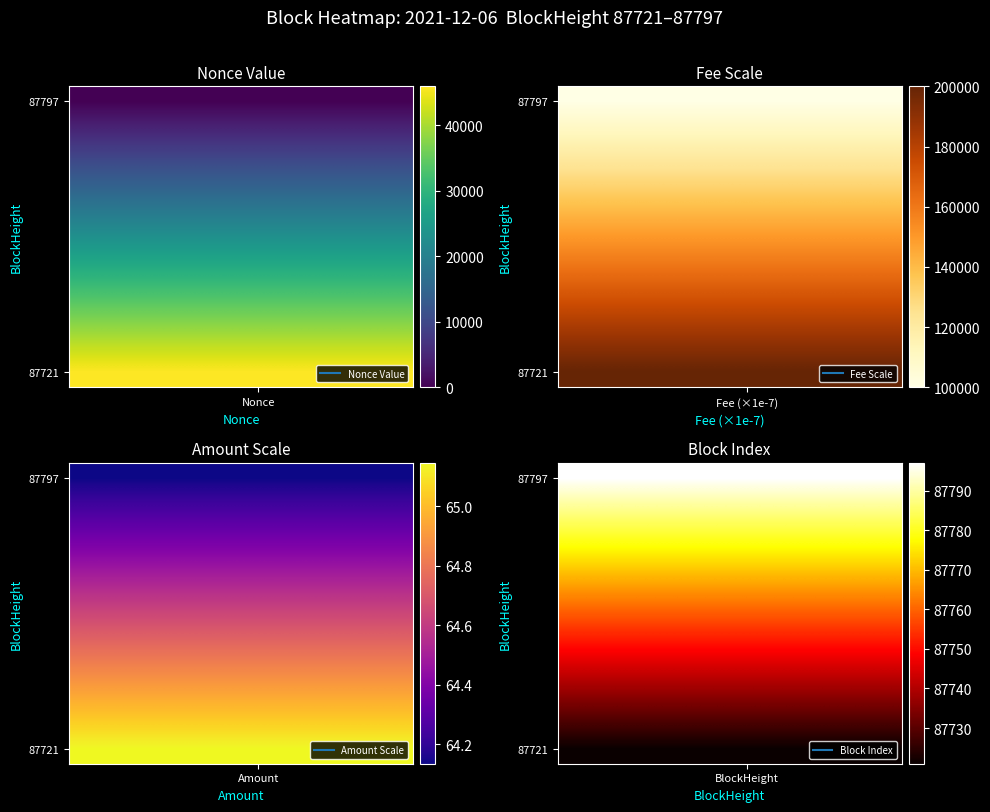

What is the total value across all series at Nonce?

877590.0